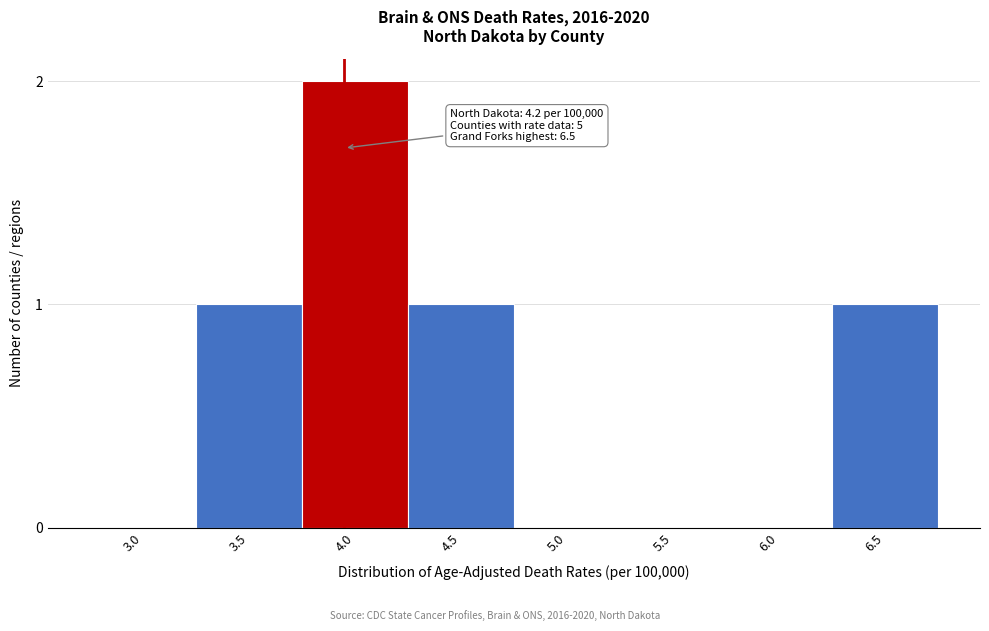

Reading left to right, transcribe all the data shown in this chart.

3.0=0	3.5=1	4.0=2	4.5=1	5.0=0	5.5=0	6.0=0	6.5=1